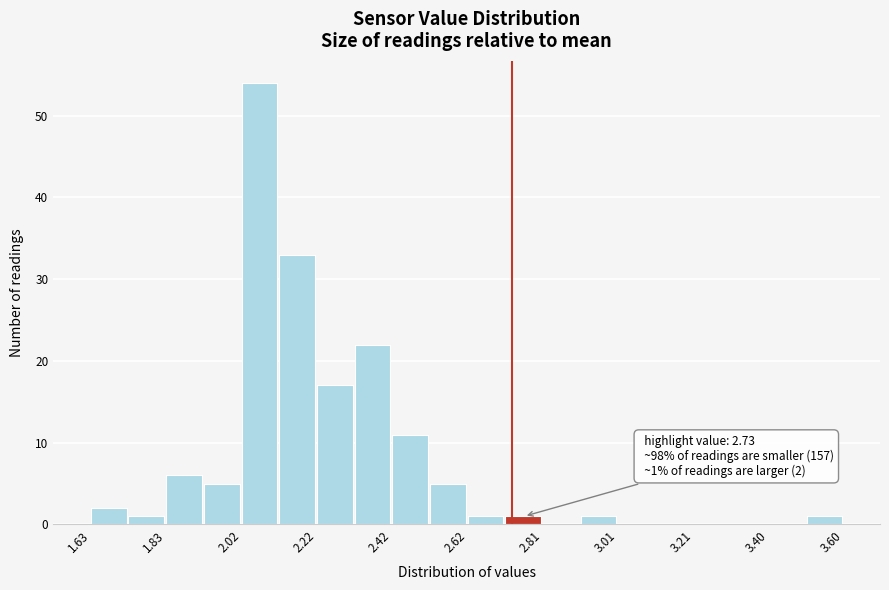

Over which range of the x-axis is the bar tallest?

2.02 to 2.12